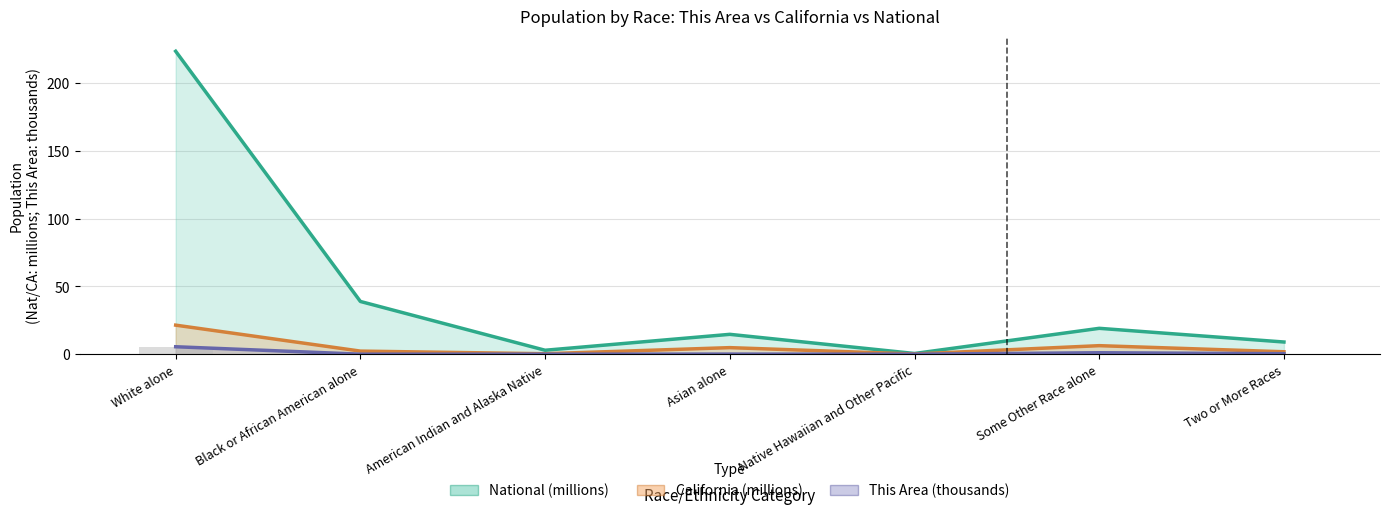

What is the difference between the second highest and second lowest values in the This Area series?

1.1